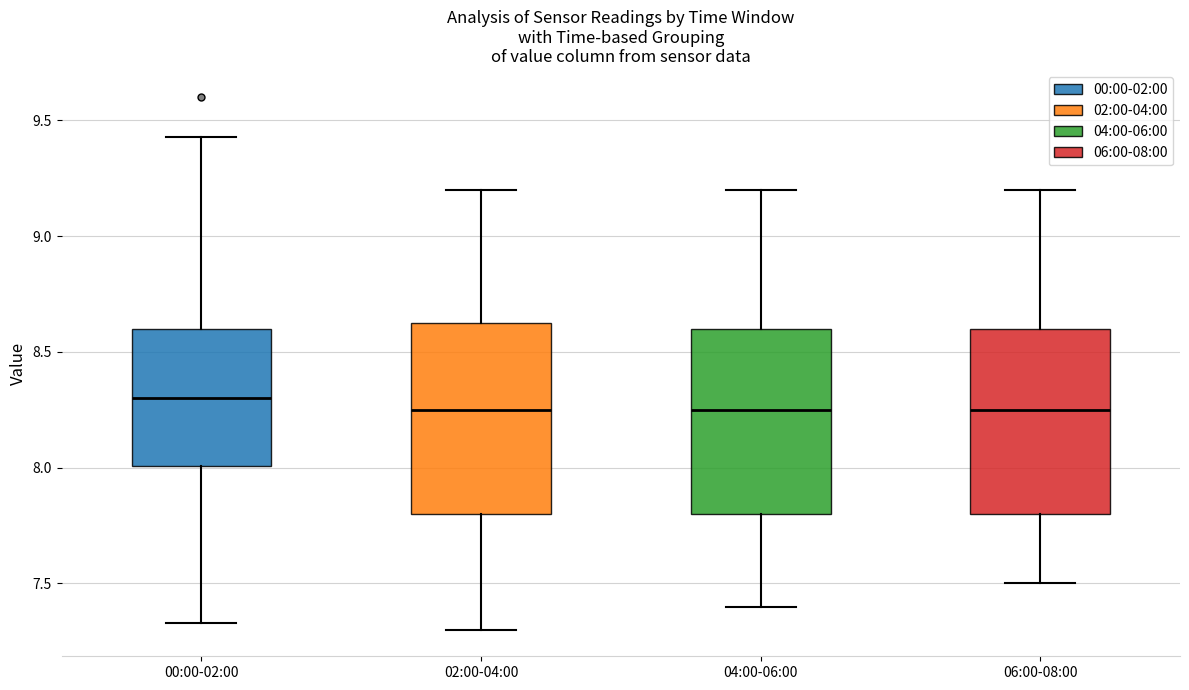

Reading left to right, read every box against the y-axis: the position of its median line, the range the box covers, and the ends of its whiskers. The values are not printed on the chart, so give them approximately, as read against the axis.

00:00-02:00: median 8.30, box 8.00 to 8.60, whiskers 7.35 to 9.45
02:00-04:00: median 8.25, box 7.80 to 8.65, whiskers 7.30 to 9.20
04:00-06:00: median 8.25, box 7.80 to 8.60, whiskers 7.40 to 9.20
06:00-08:00: median 8.25, box 7.80 to 8.60, whiskers 7.50 to 9.20